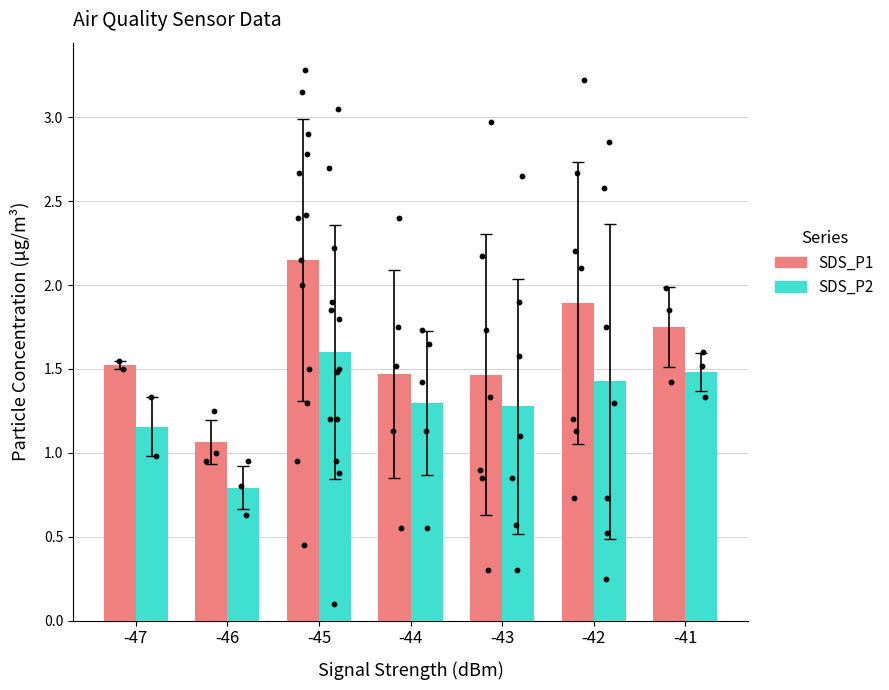

Which series has the largest total across all categories?

SDS_P1